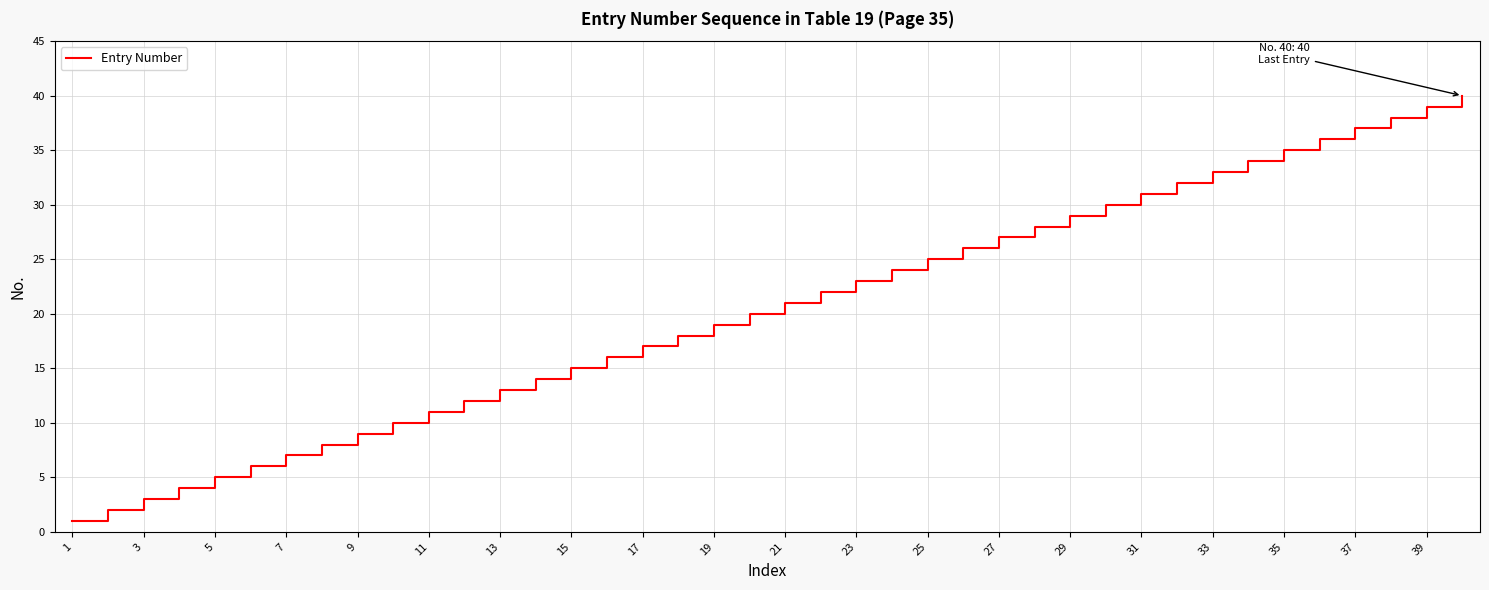

What is the difference between the maximum and minimum values?

39